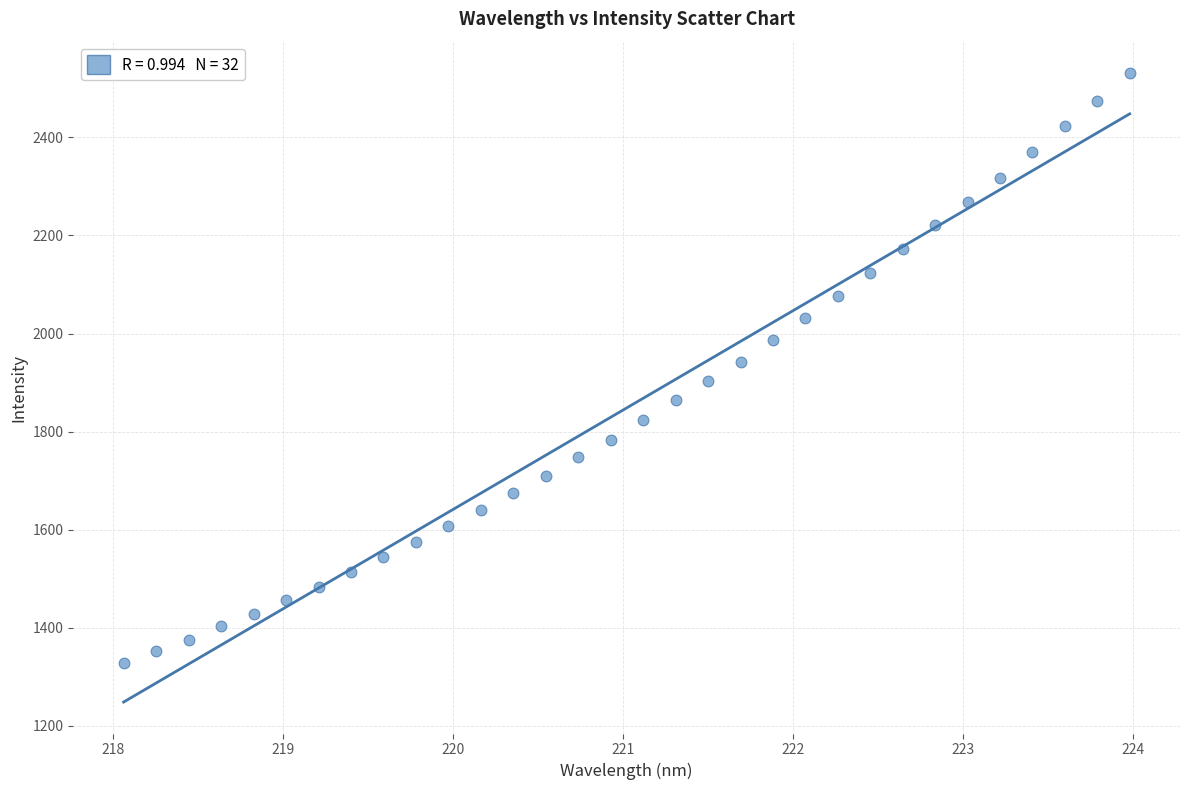

What is the range of Y values (max minus min)?

1202.8